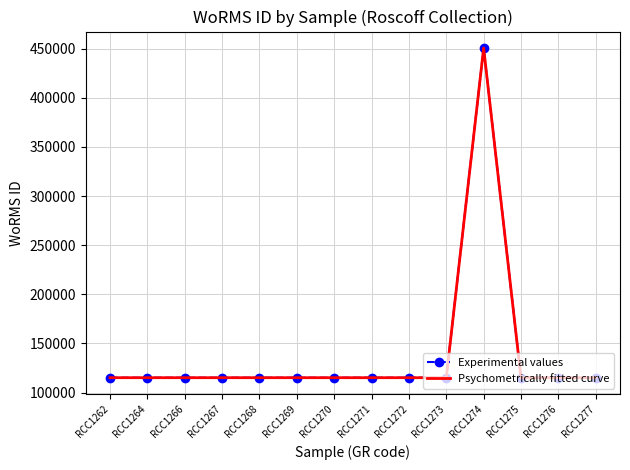

What is the value of the Psychometrically fitted curve point at the 13th from the left?

115104